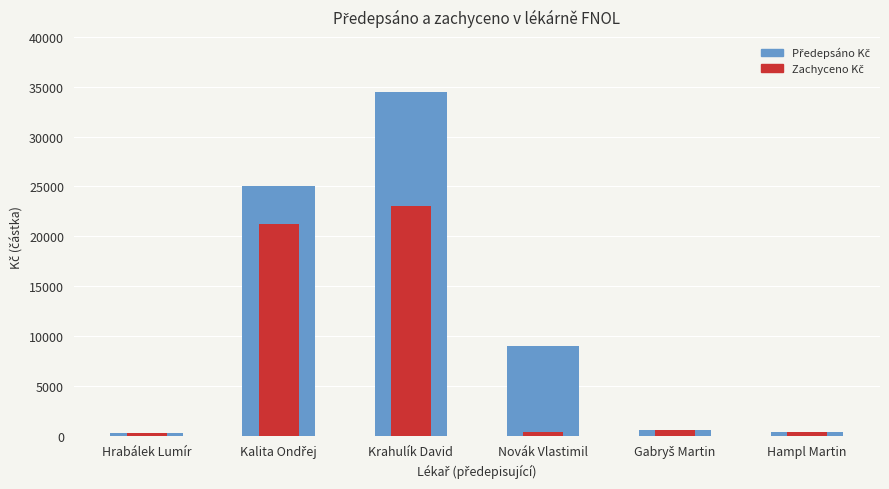

How many values in the Předepsáno Kč series are below 8954?

3